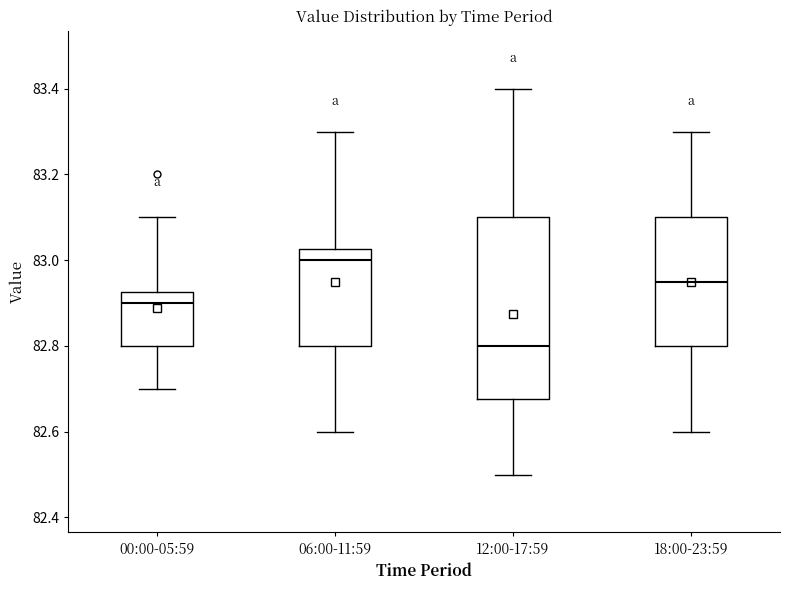

Where does the lower whisker of the box for 18:00-23:59 end on the y-axis? The values are not printed on the chart, so give them approximately, as read against the axis.

82.60